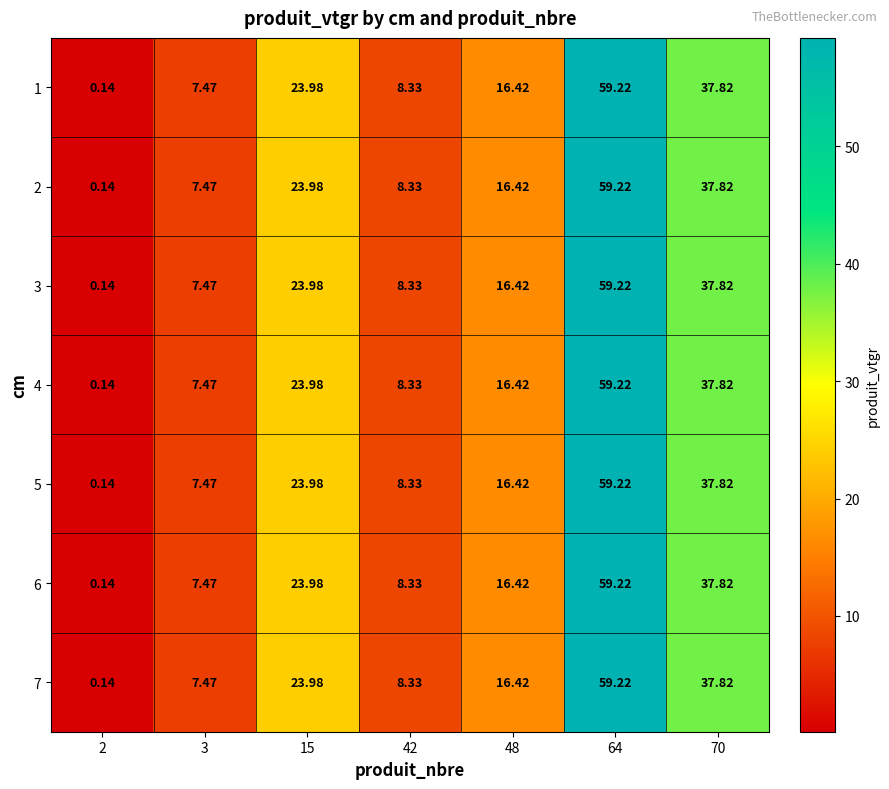

Is the value of 7 at 42 greater than the value of 4 at 3?

Yes